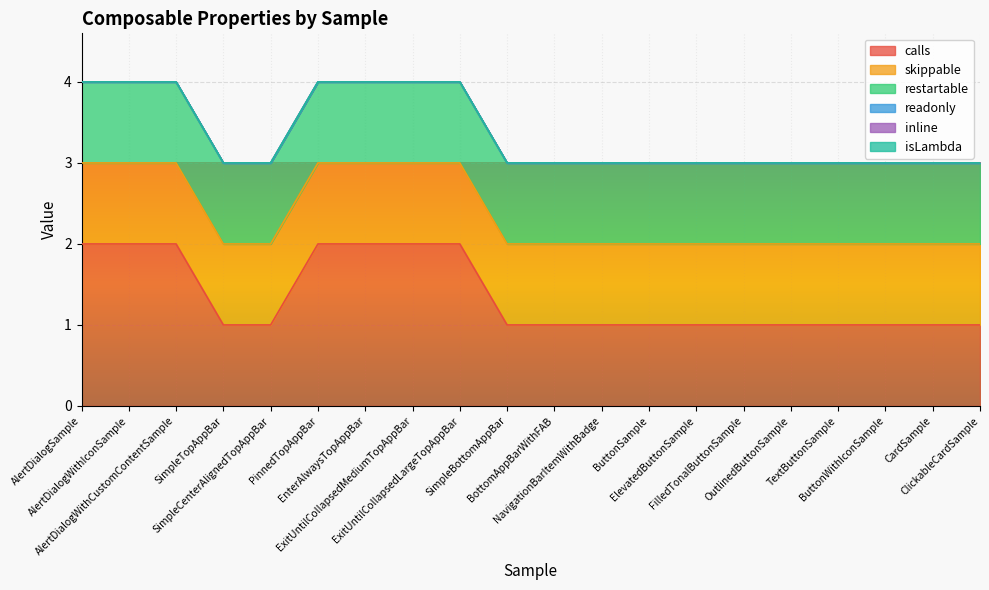

How many values in the calls series exceed 1?

7